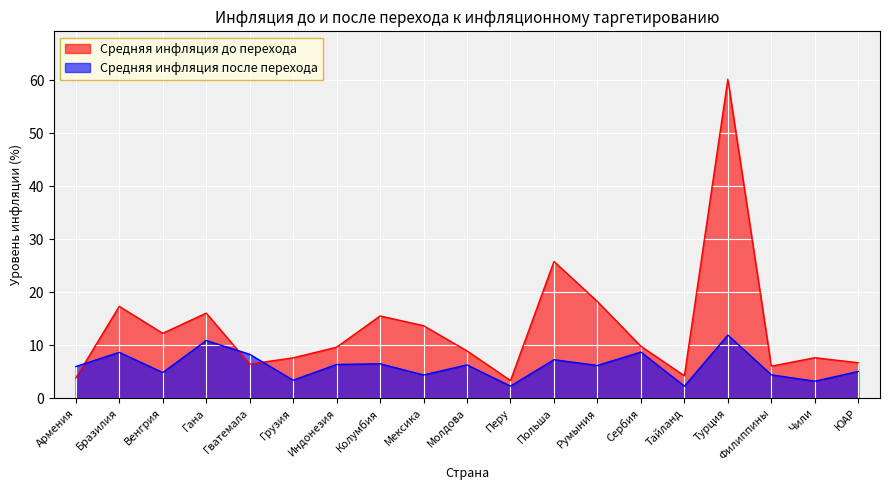

The Средняя инфляция после перехода series shows 0.5 at Тайланд. True or false?

False